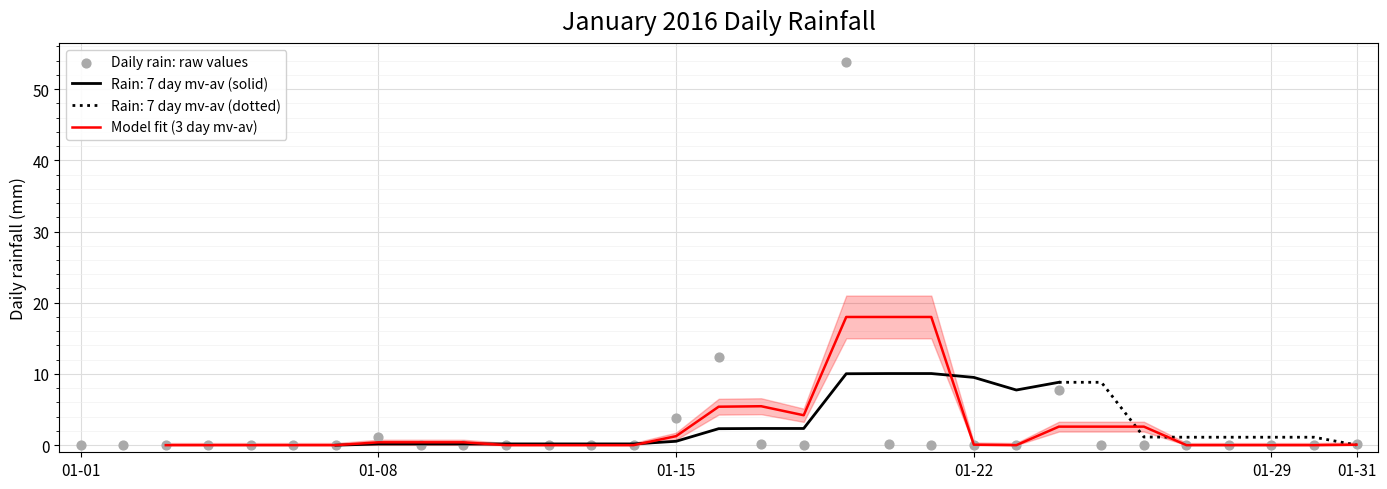

True or false: Rain: 7 day mv-av (dotted) has a value of 0.0 at 01-31.

True